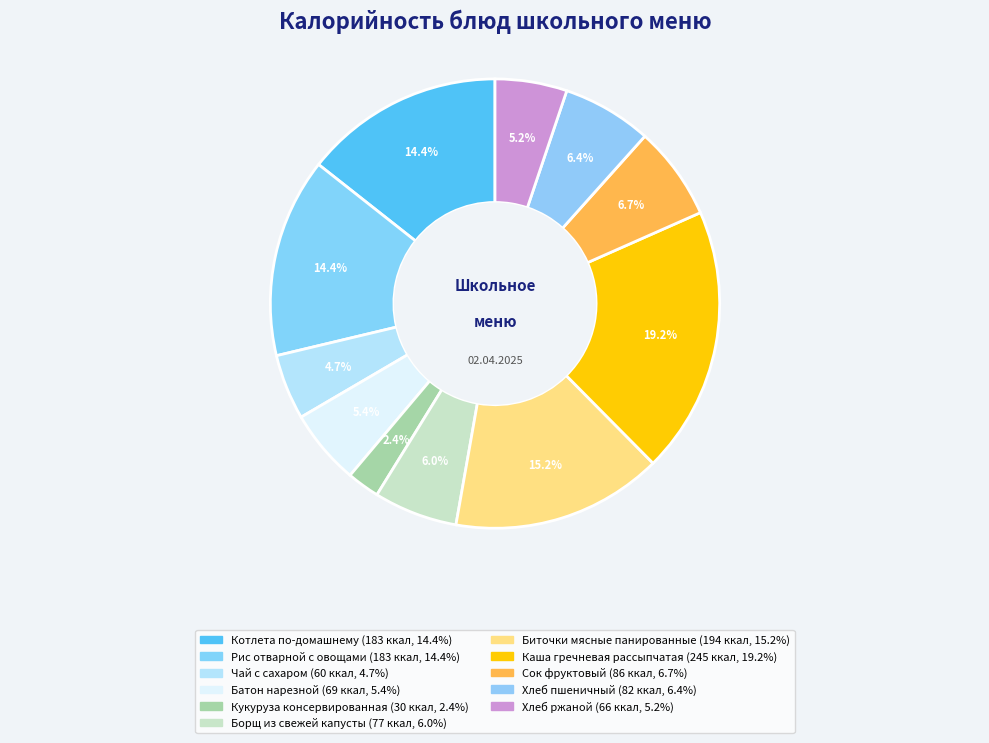

Is there a majority slice in this chart?

No